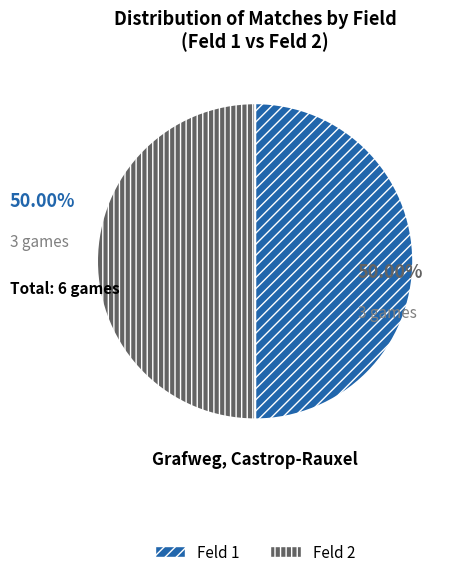

To the nearest percent, what is the average slice percentage?

50%